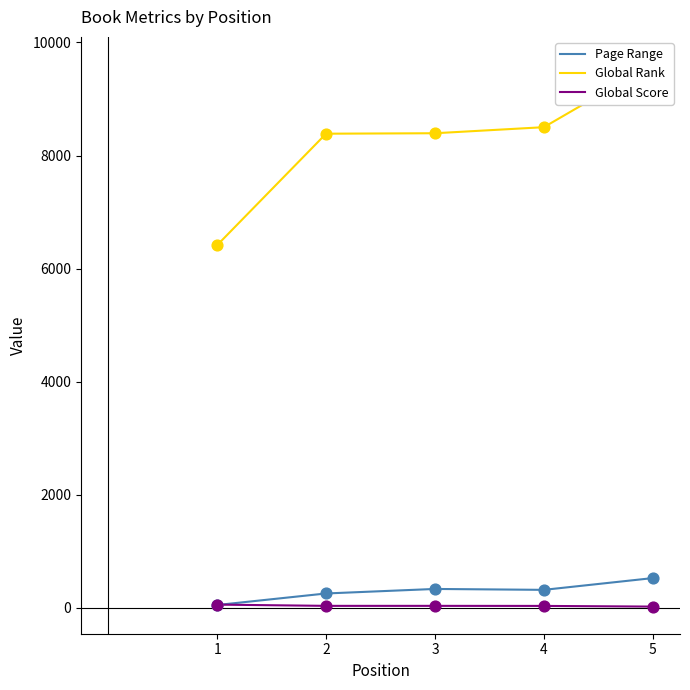

What are all the series names shown in the legend?

Page Range, Global Rank, Global Score